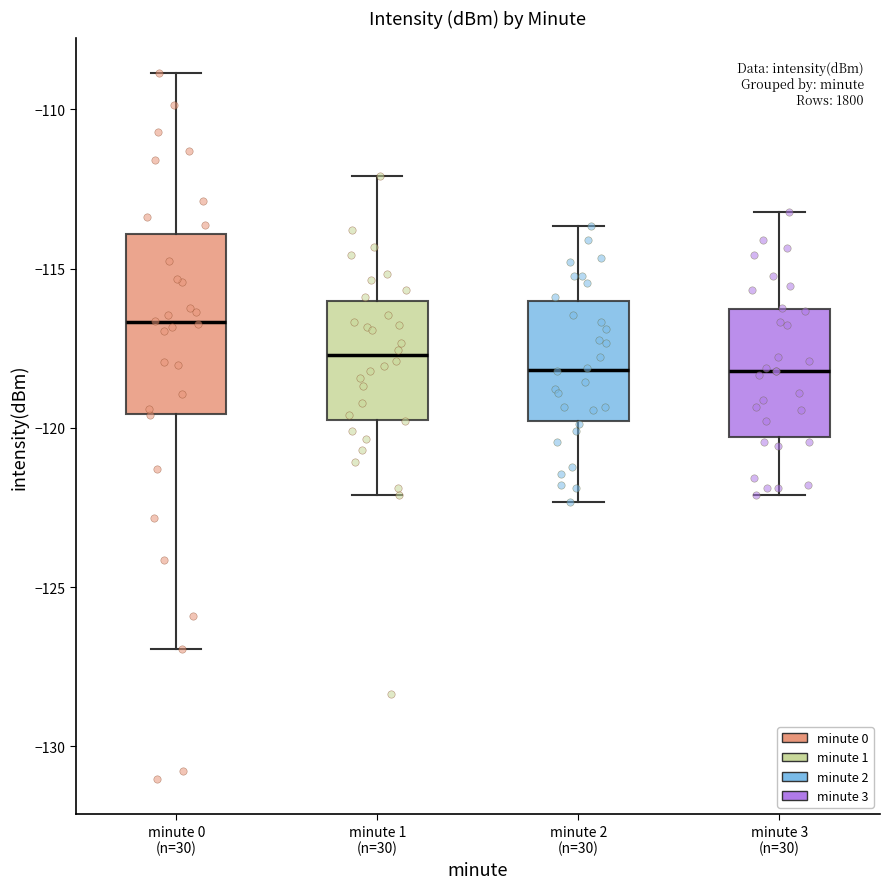

Which box is the tallest, from its lower edge to its upper edge?

minute 0 (n=30)